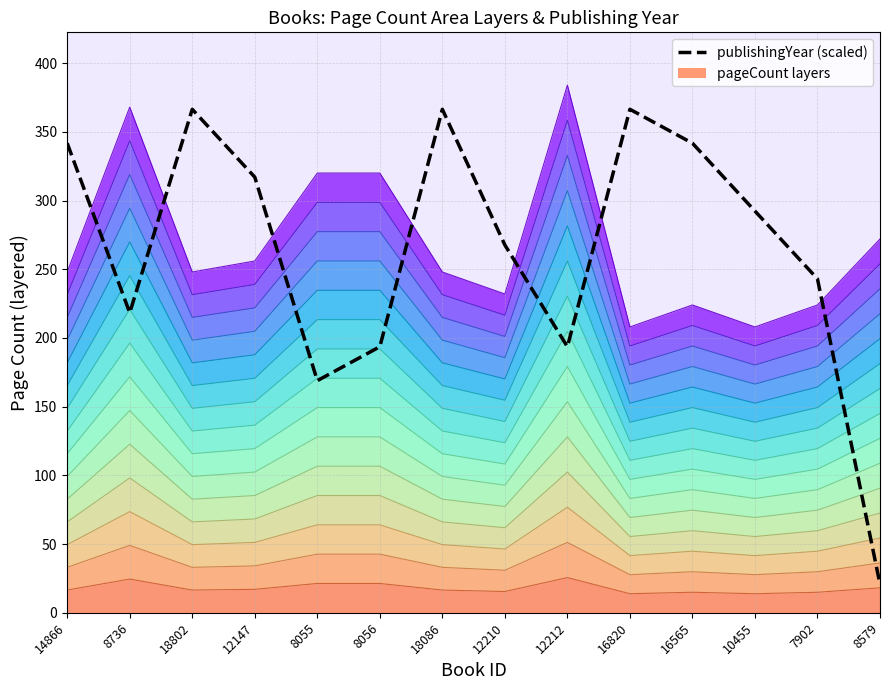

At which category does the chart reach its peak across all series?

18802